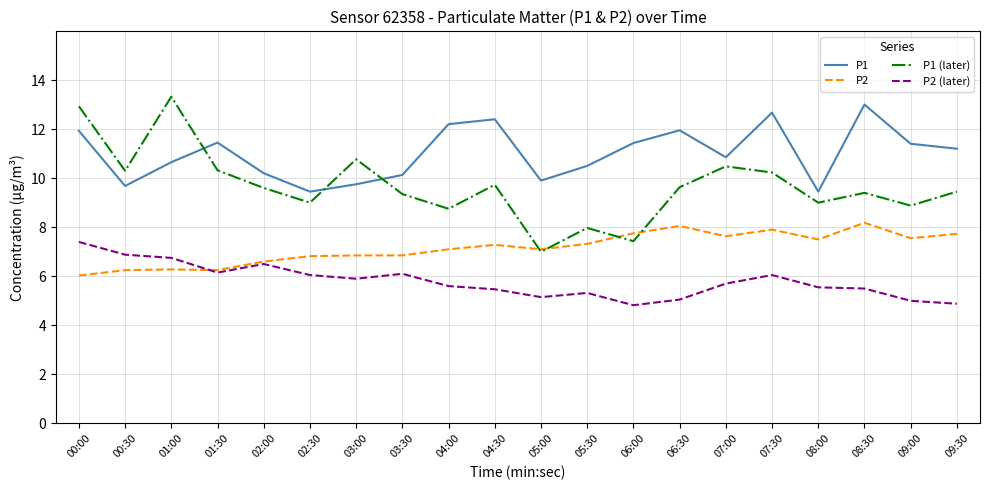

The P2 series shows 3.6 at 00:30. True or false?

False